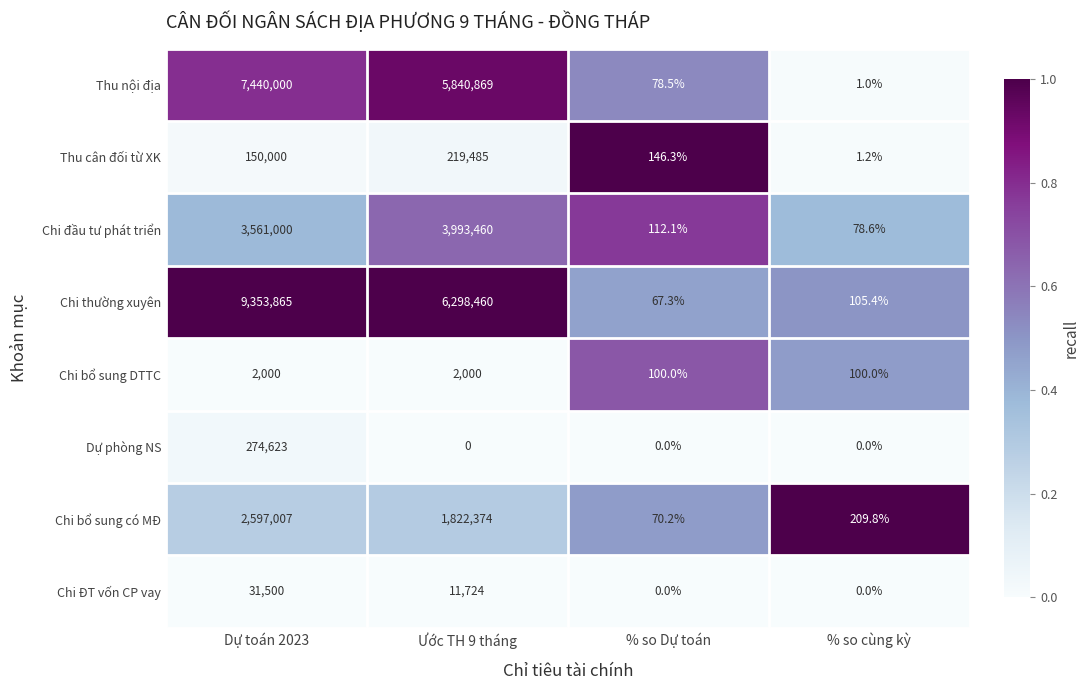

Is it true that Dự phòng NS equals -181788.2 at % so cùng kỳ?

False